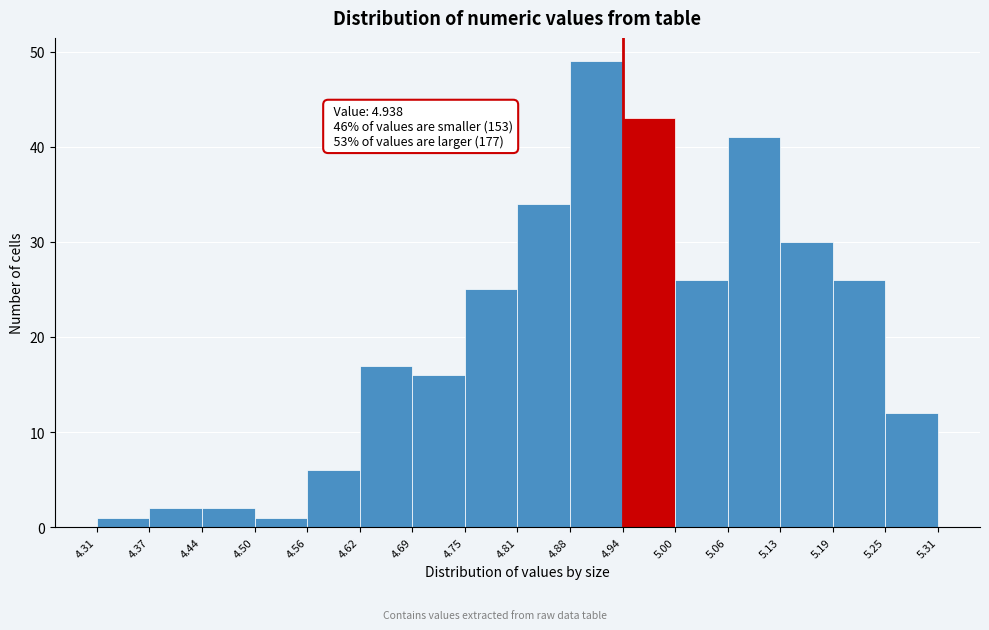

Which range on the x-axis has the tallest bar?

4.88 to 4.94